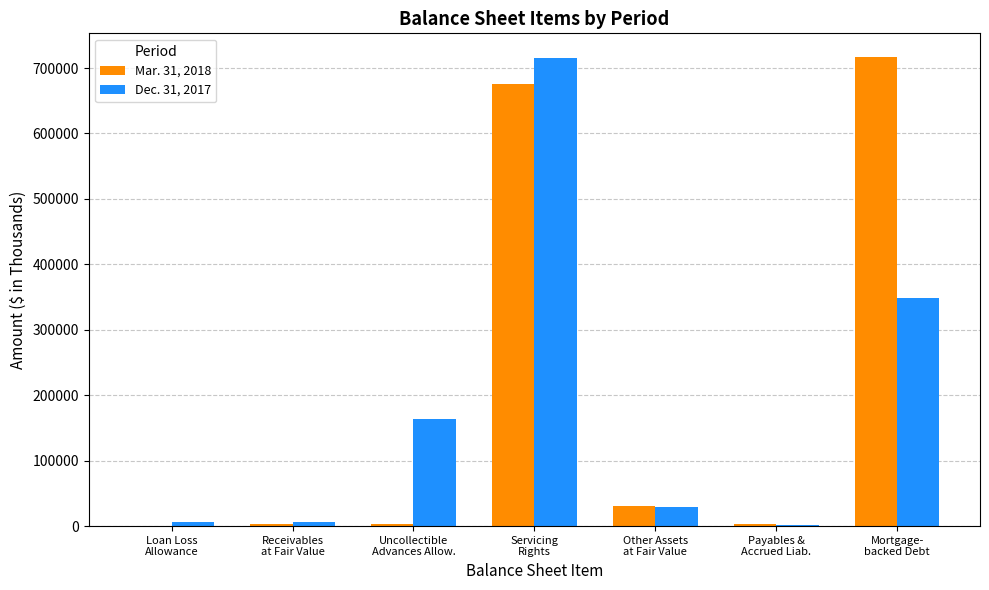

What is the greatest value displayed?

717188